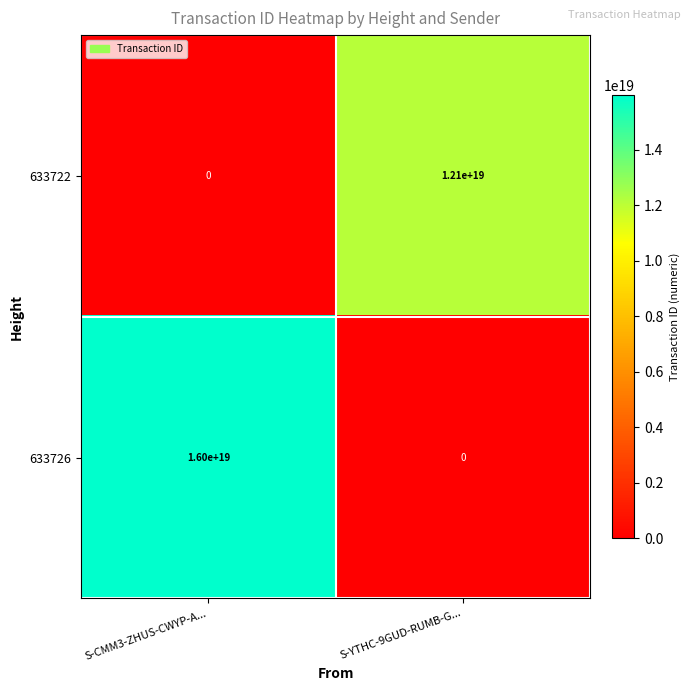

Which series changed the most between S-CMM3-ZHUS-CWYP-A... and S-YTHC-9GUD-RUMB-G...?

633726